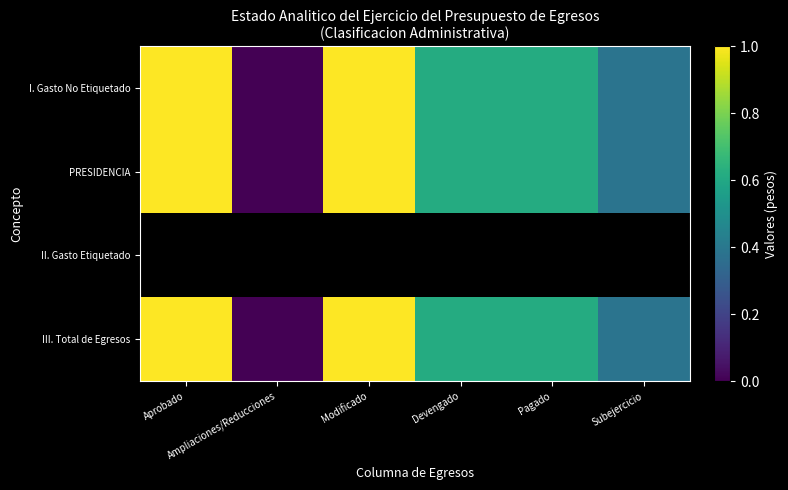

Which series changed the most between Devengado and Subejercicio?

I. Gasto No Etiquetado